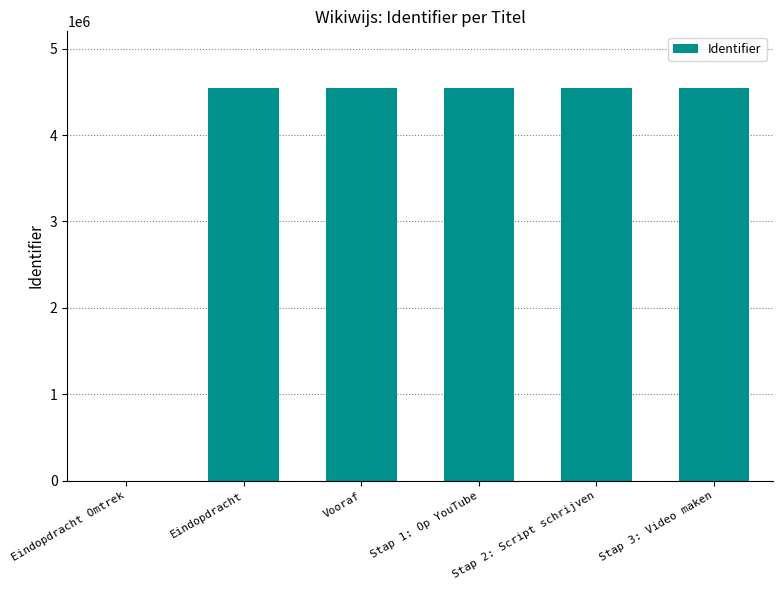

What is the sum of all values?

22739541